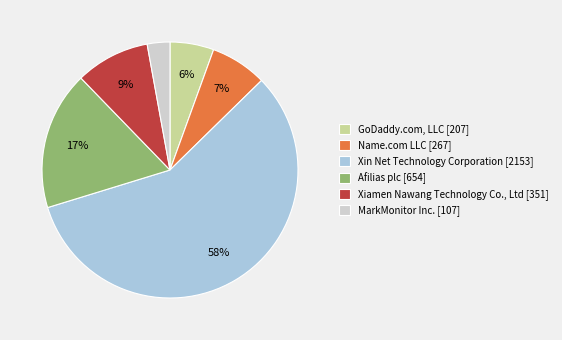

What percentage is the MarkMonitor Inc. [107] slice, to the nearest percent?

3%